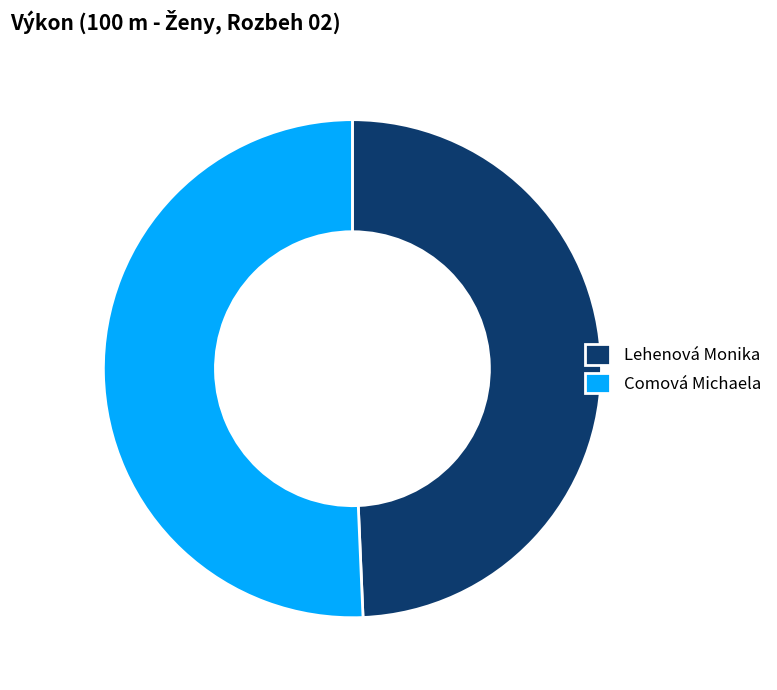

What is the smallest slice in the pie chart?

Lehenová Monika